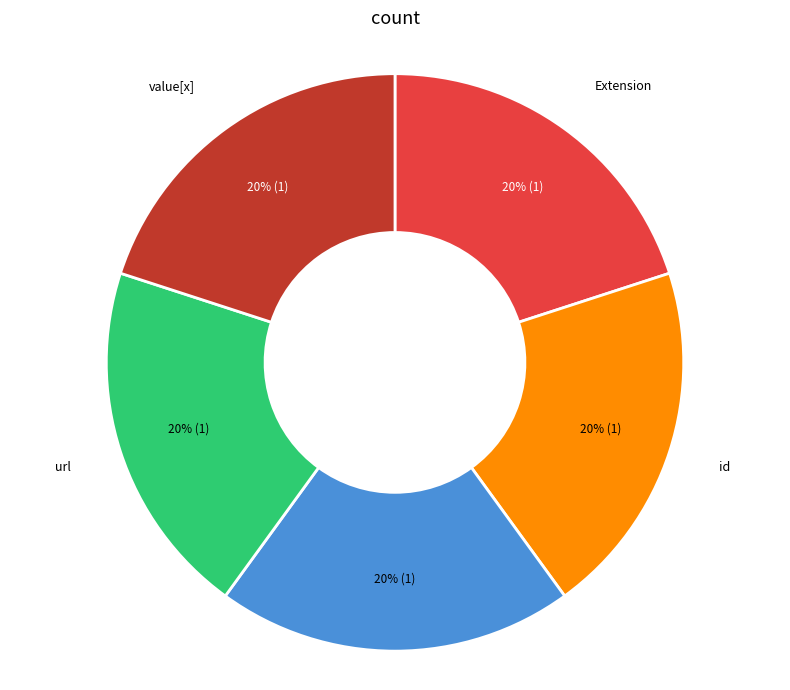

Is there any slice that represents more than half of the pie?

No